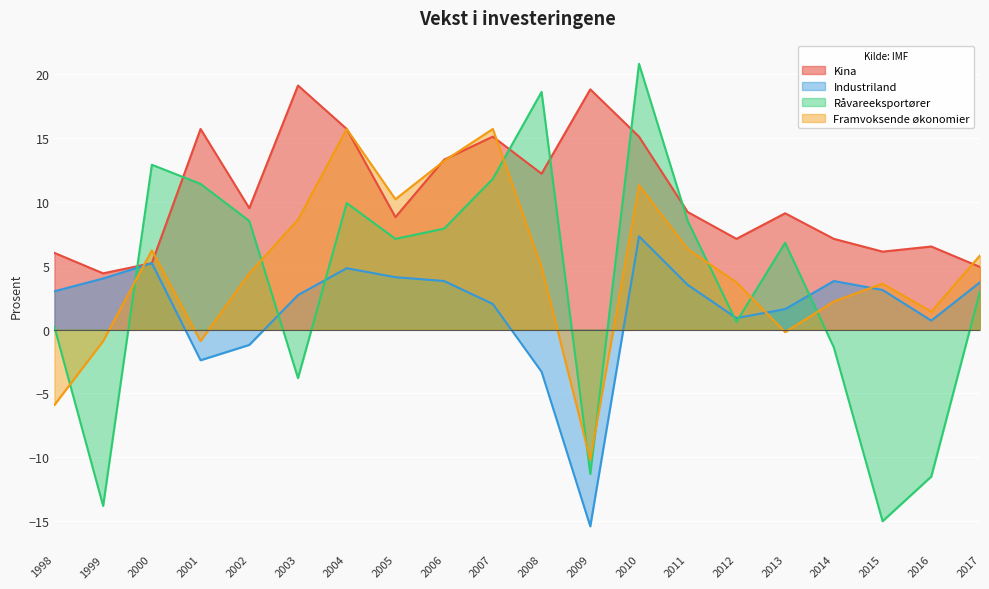

What is the highest value of the Råvareeksportører series?

20.8